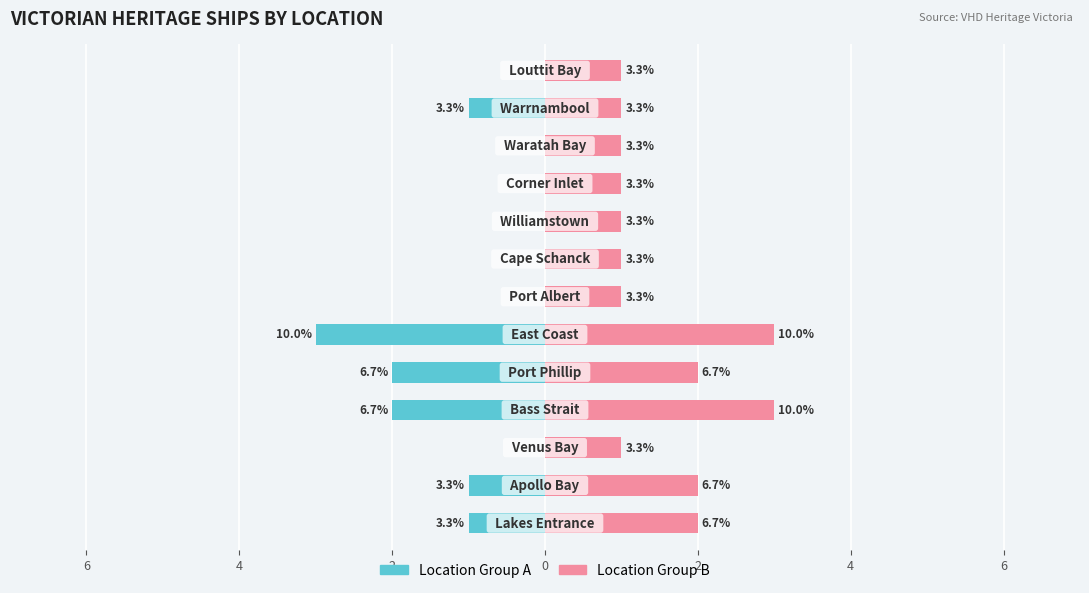

How many series are shown in this chart?

2